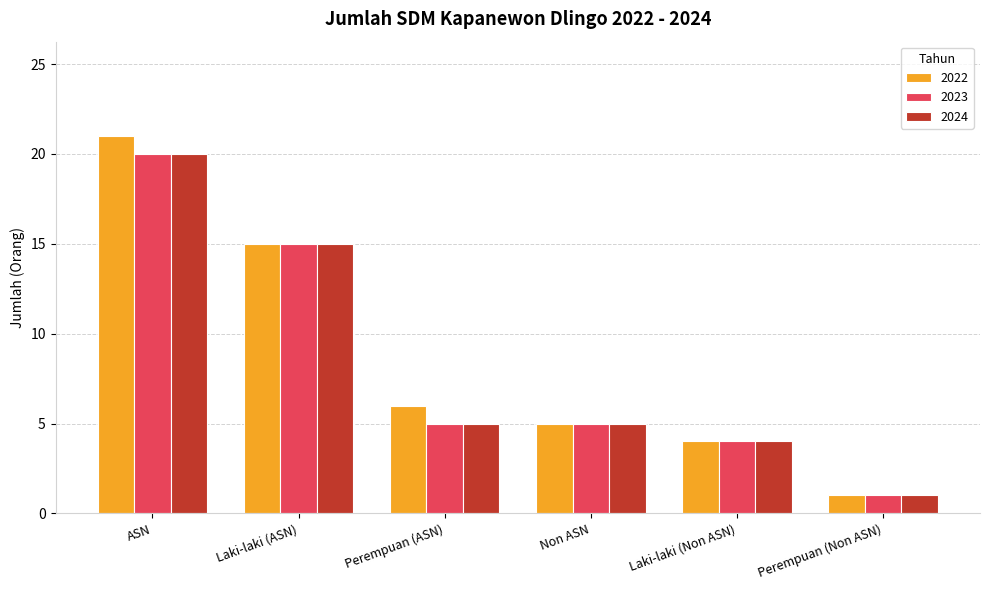

How many groups of bars are there?

6